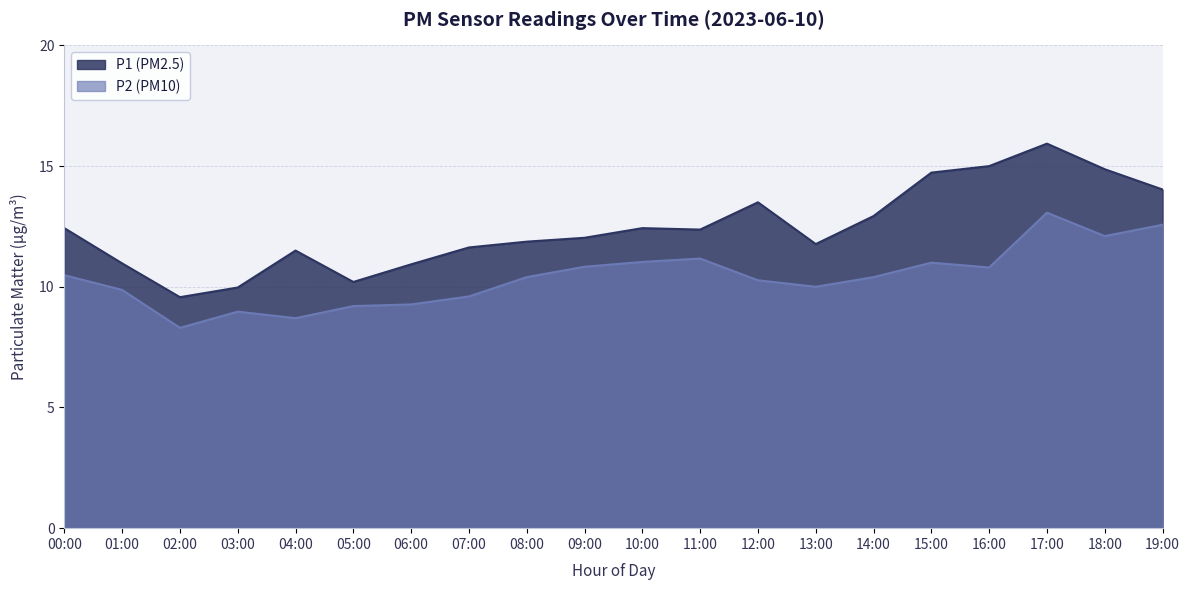

What is the lowest value of the P2 series?

8.3